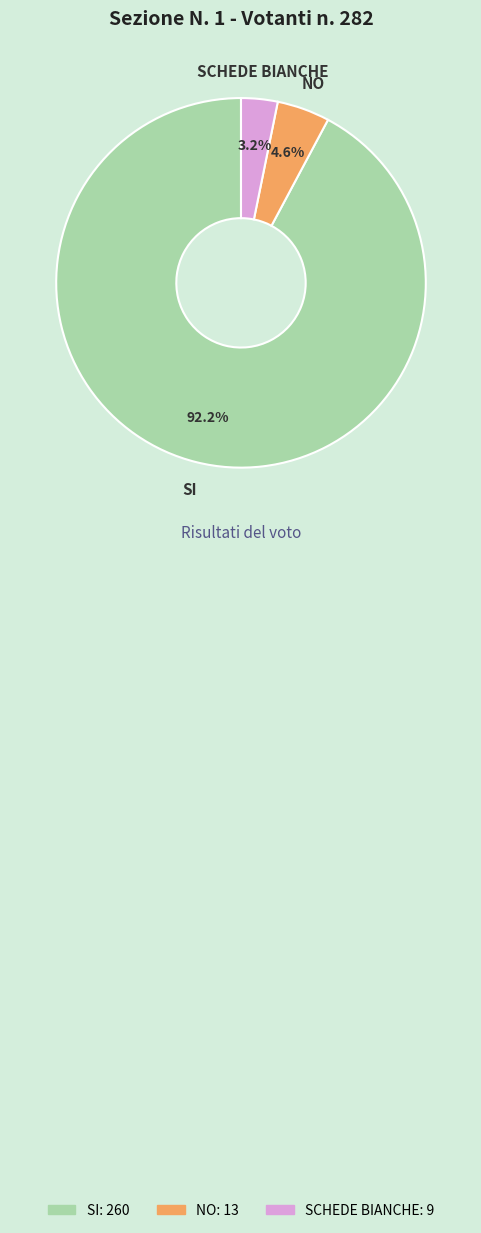

What percentage do SCHEDE BIANCHE and NO together represent?

7.8%